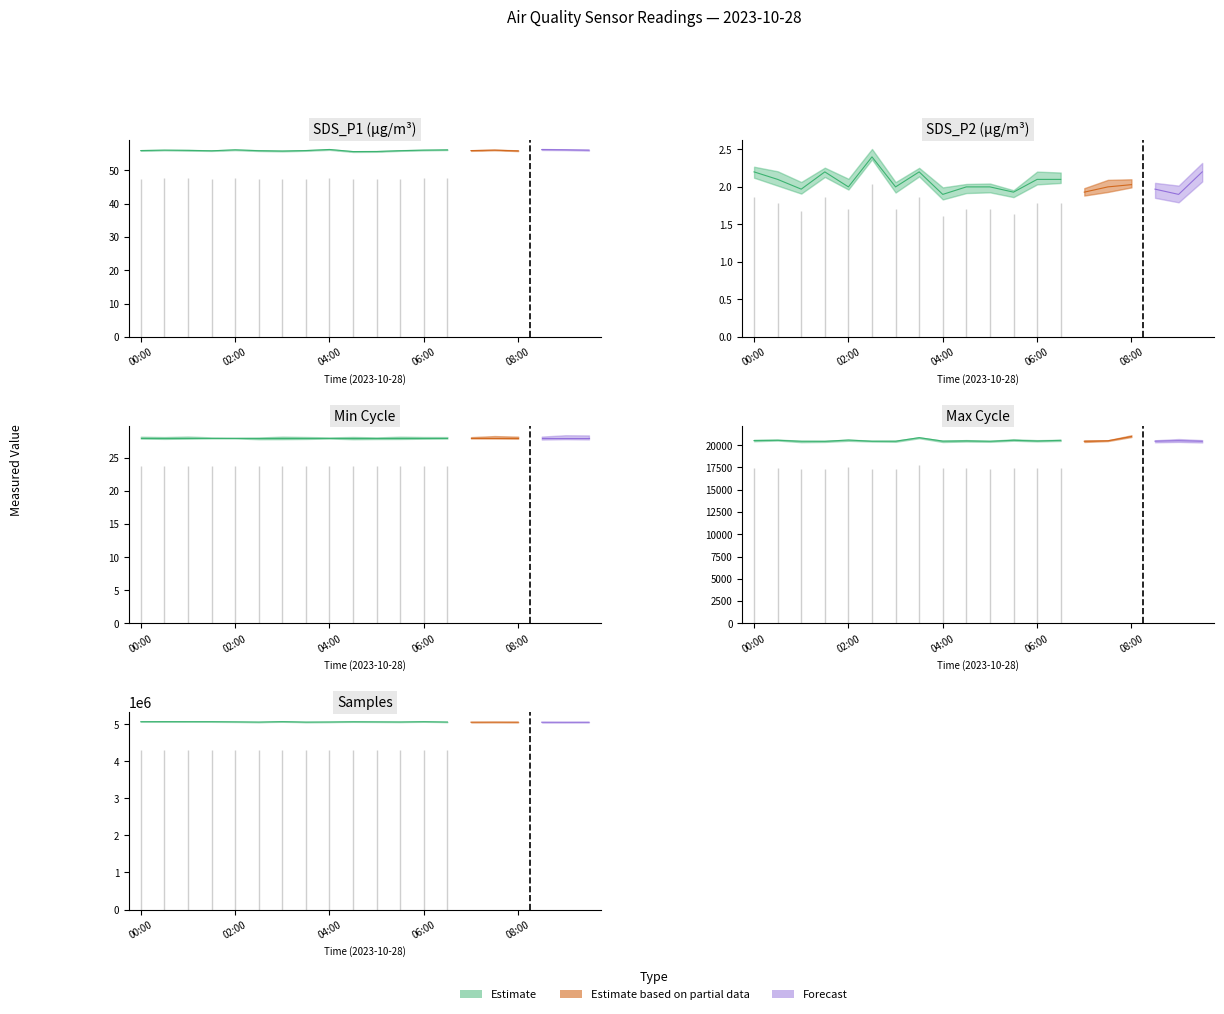

True or false: SDS_P2 has more than 2 interior local peaks.

True